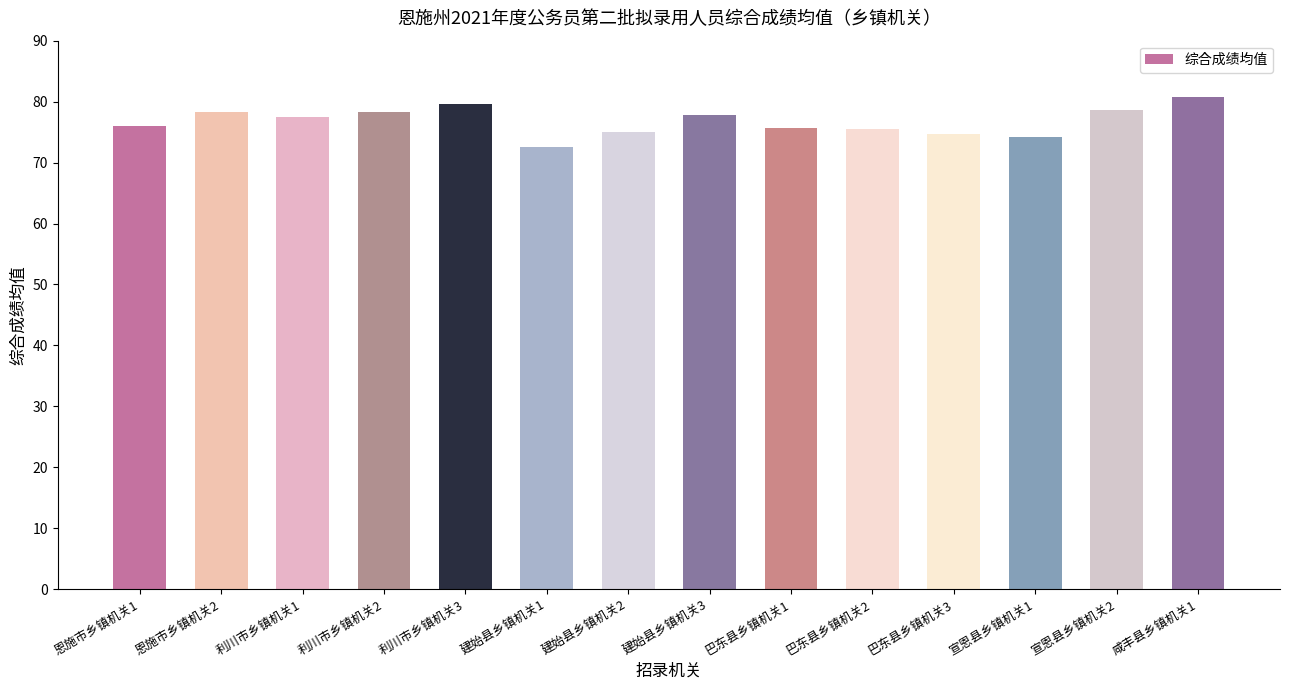

What is the average value?

76.7